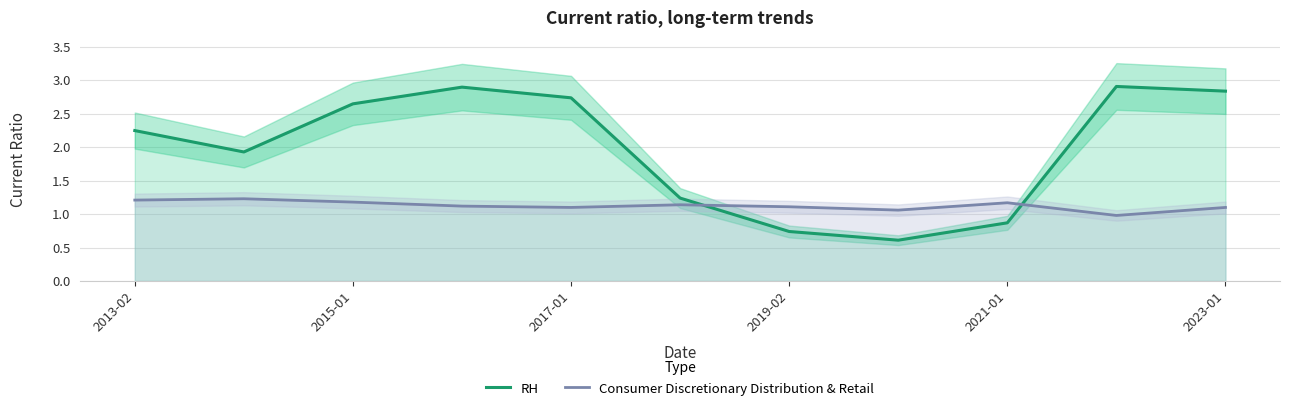

Is it true that RH equals 1.7 at 2021-01?

False